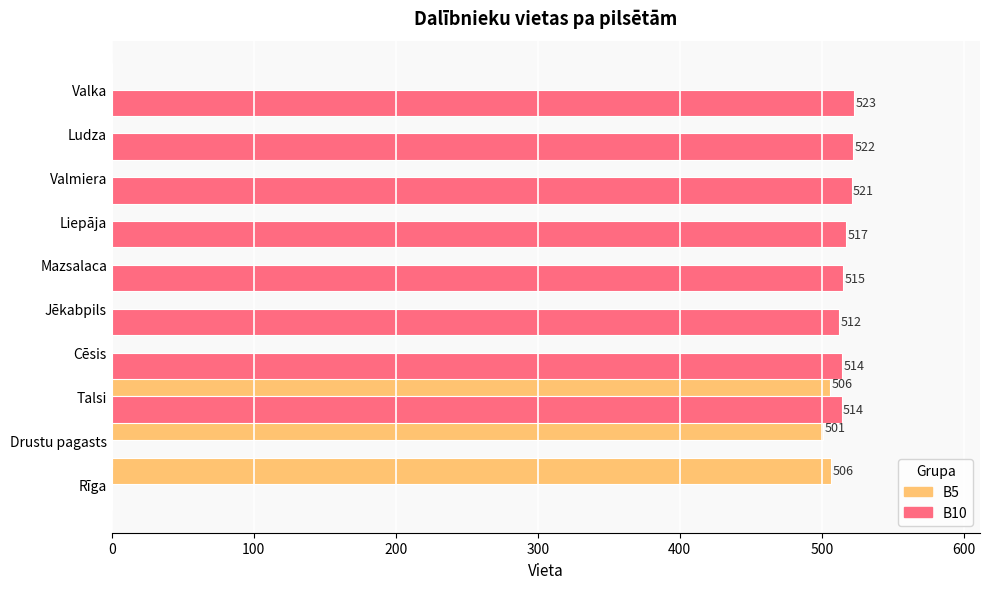

What is the total value across all series at Ludza?

522.0